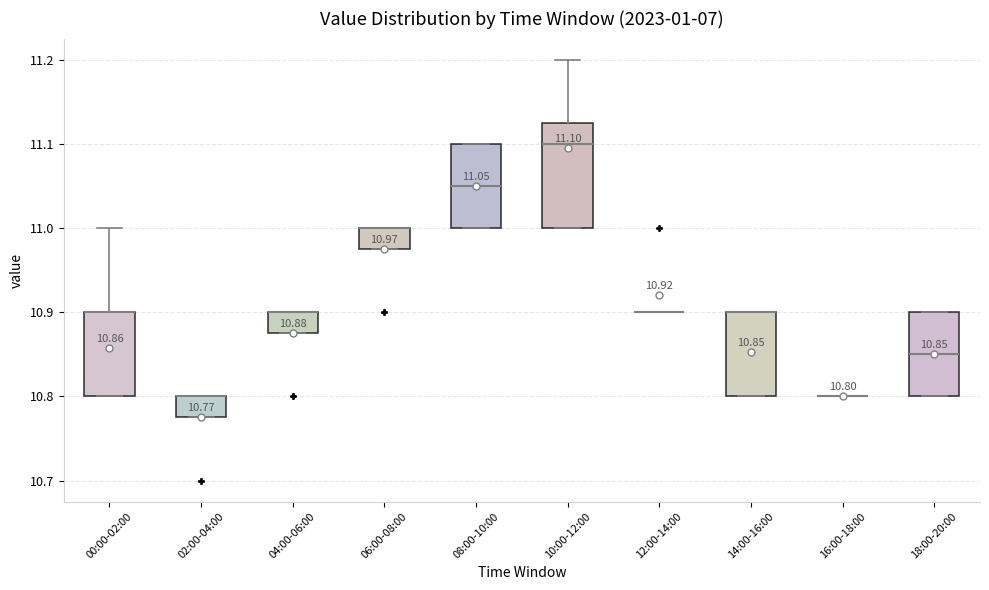

Which box is the tallest, from its lower edge to its upper edge?

10:00-12:00